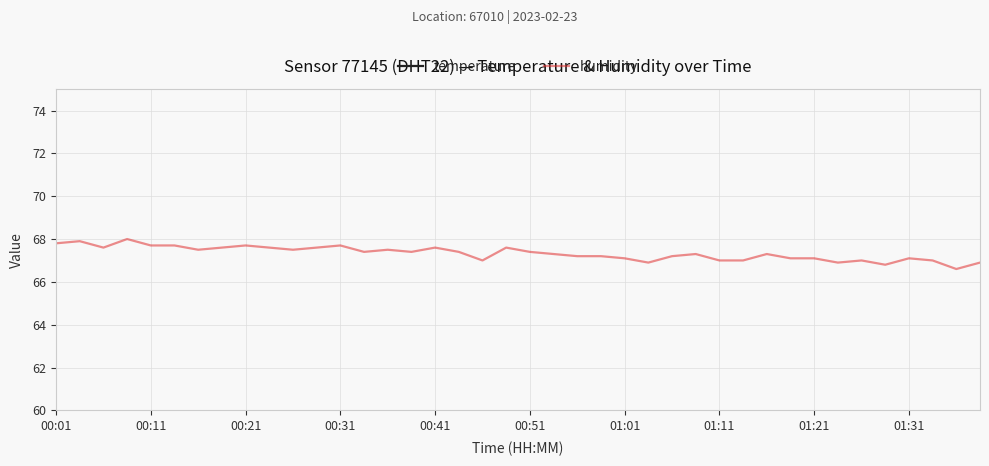

What is the minimum value for humidity?

66.6